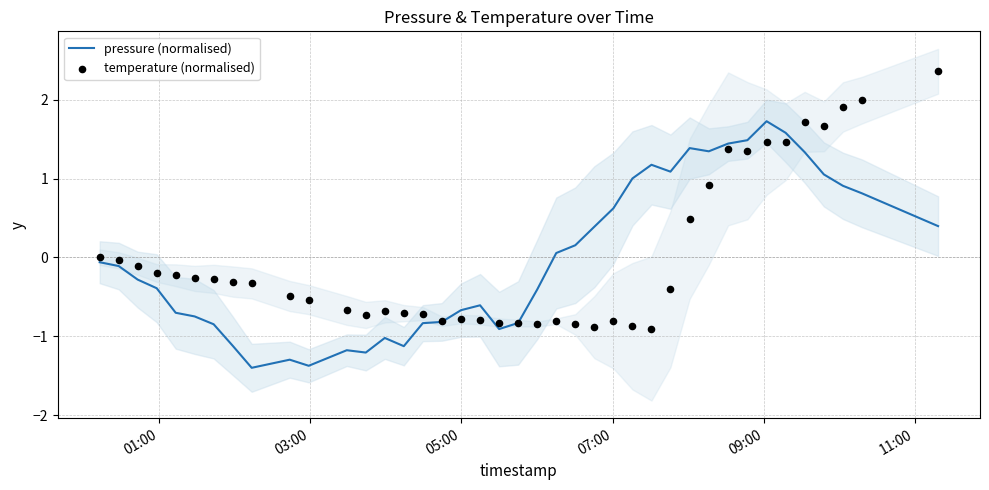

Which series has the widest spread of Y values?

temperature (normalised)